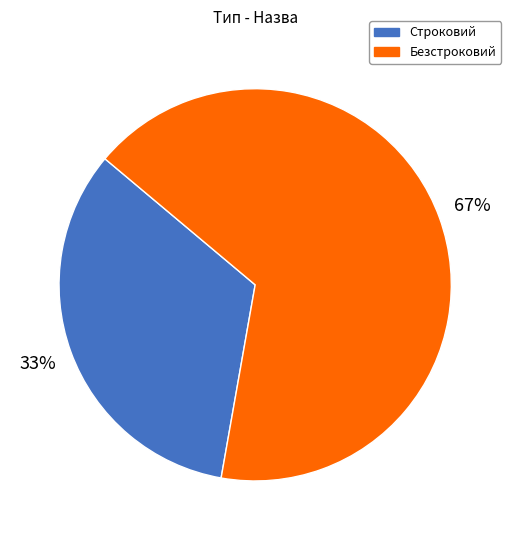

Rank the categories by value from highest to lowest.

Безстроковий, Строковий